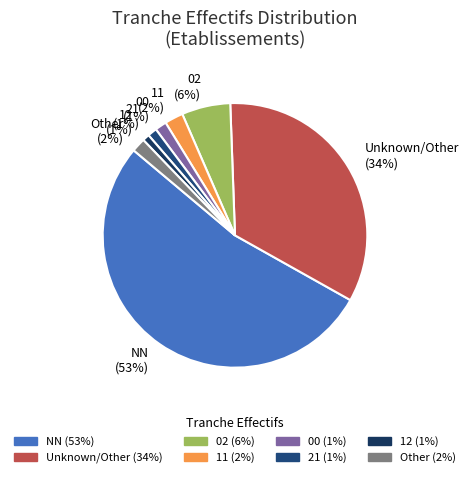

To the nearest percent, what portion does 11 represent?

2%